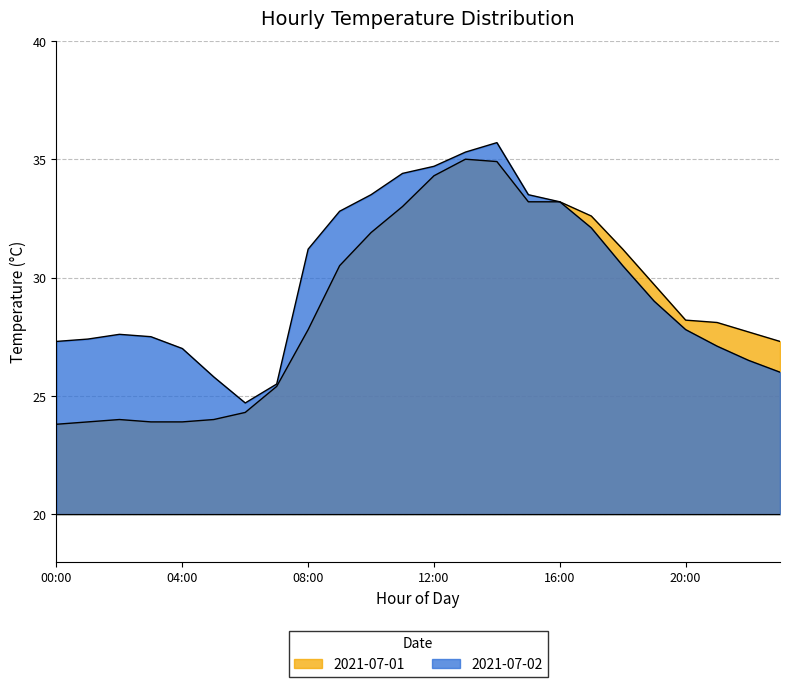

Which series changed the most between 13:00 and 16:00?

2021-07-02